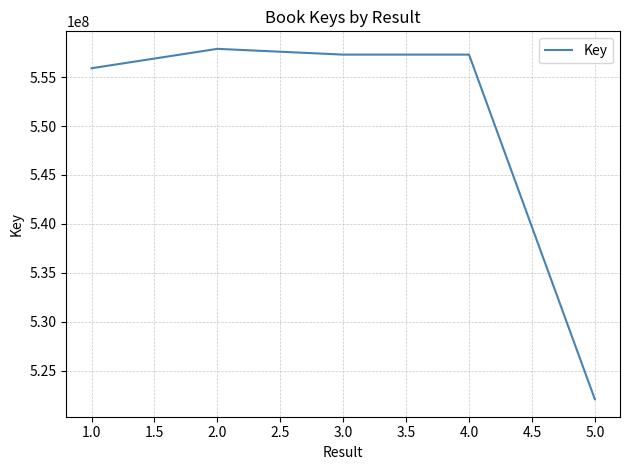

What is the change in value from 4.0 to 5.0?

-35207897